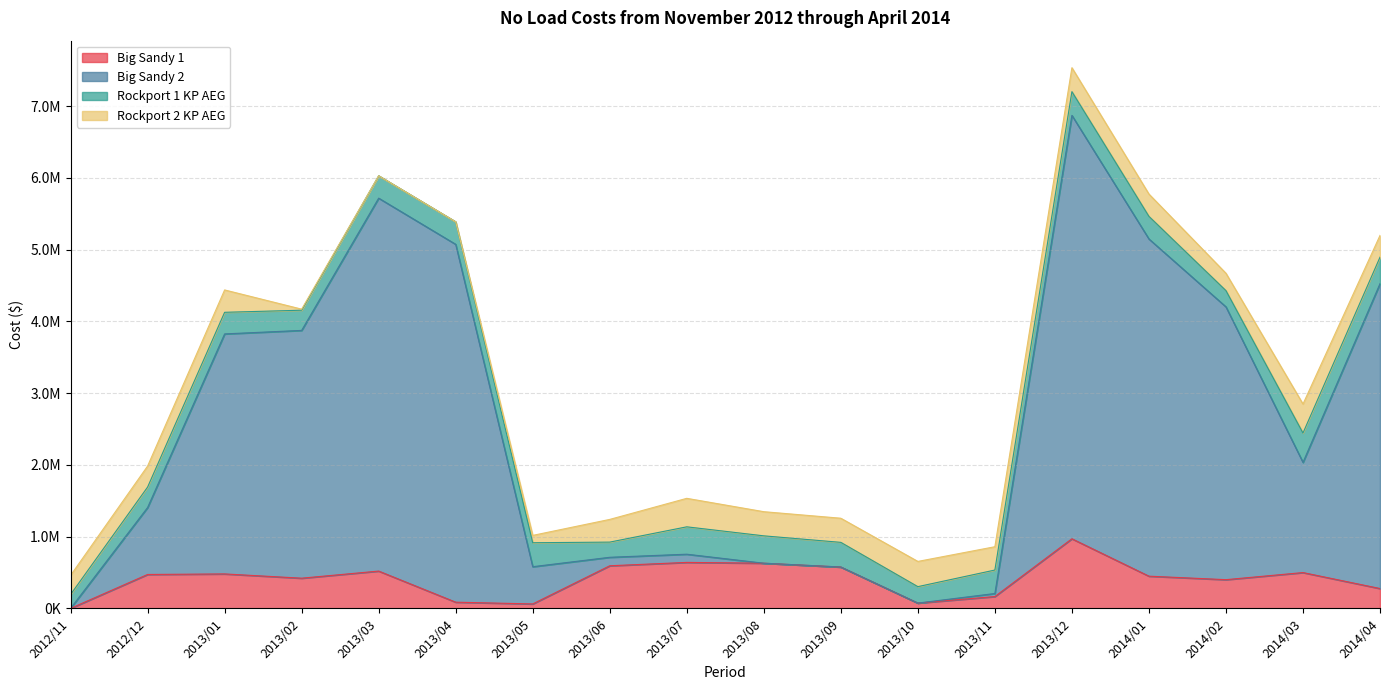

True or false: Big Sandy 2 has a value of 1066546.6 at 2013/06.

False